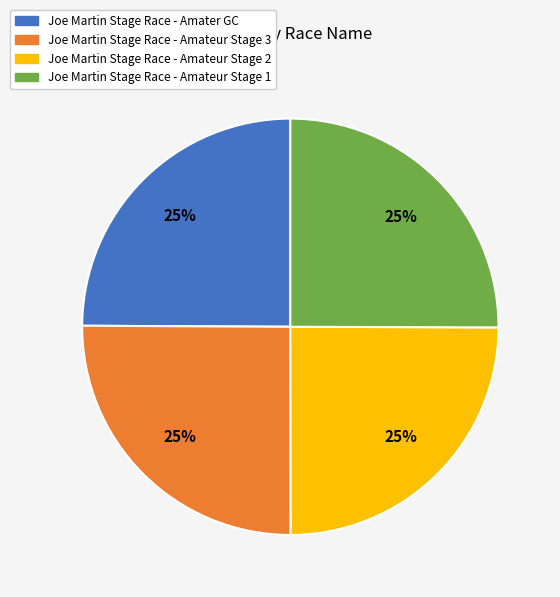

What percentage is the Joe Martin Stage Race - Amater GC slice, to the nearest percent?

25%